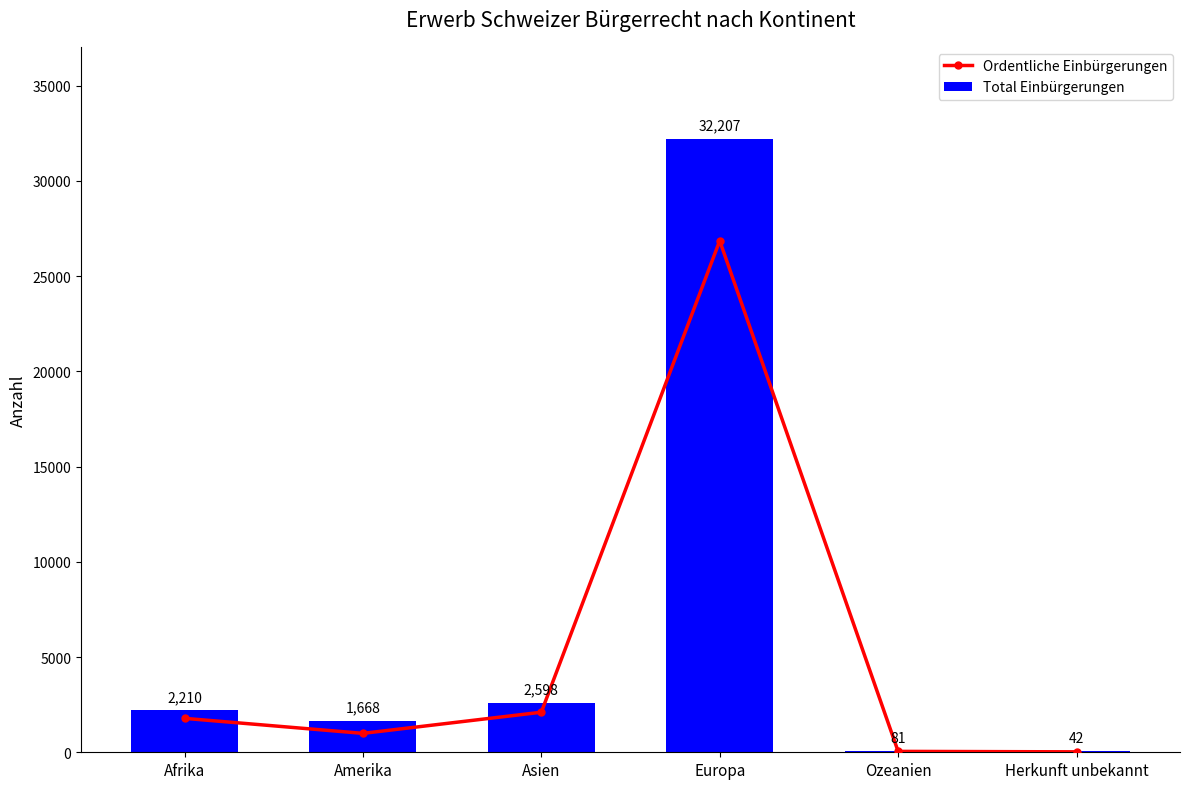

List the labels in order of Total Einbürgerungen value, smallest first.

Herkunft unbekannt, Ozeanien, Amerika, Afrika, Asien, Europa